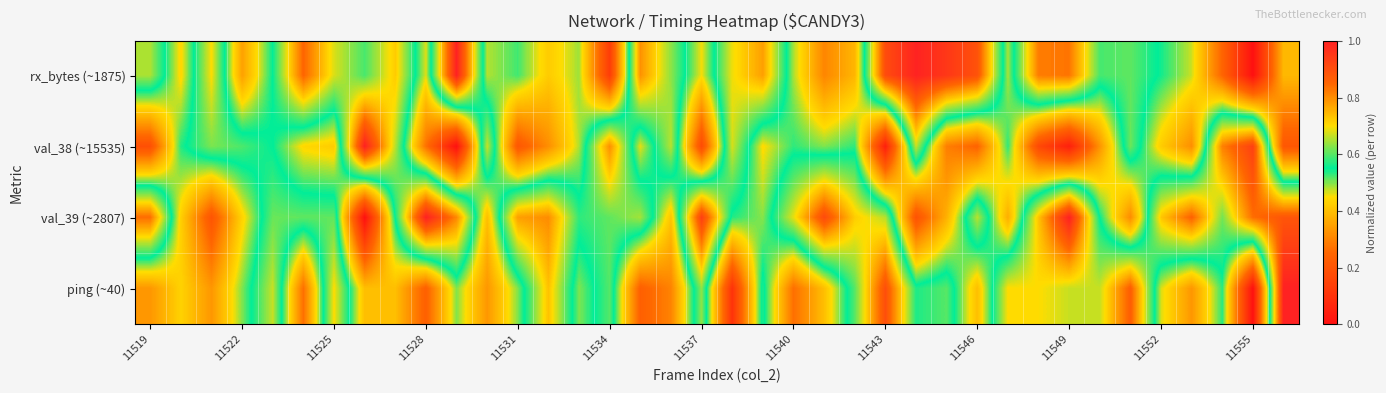

Reading left to right, extract all data points from this chart.

rx_bytes (~1875): 0.7	0.4	0.7	0.3	0.6	0.9	0.7	0.6	0.7	0.5	1.0	0.5	0.5	0.4	0.5	0.1	0.8	0.6	0.5	0.7	0.8	0.5	0.3	0.4	0.9	1.0	1.0	0.9	0.5	0.8	0.8	0.6	0.6	0.5	0.5	0.2	0.0	0.4
val_38 (~15535): 0.2	0.5	0.6	0.6	0.5	0.4	0.4	1.0	0.7	0.3	0.0	0.7	0.2	0.3	0.5	0.8	0.5	0.7	0.2	0.7	0.4	0.5	0.5	0.5	0.0	0.7	0.3	0.2	0.5	0.2	0.0	0.3	0.6	0.4	0.3	0.8	0.9	0.2
val_39 (~2807): 0.8	0.4	0.2	0.4	0.6	0.6	0.6	0.0	0.6	1.0	0.8	0.4	0.8	0.8	0.6	0.6	0.6	0.4	0.9	0.5	0.5	0.7	0.9	0.7	0.7	0.2	0.4	0.7	0.4	0.7	1.0	0.5	0.3	0.7	0.9	0.6	0.8	0.9
ping (~40): 0.3	0.4	0.3	0.5	0.7	0.3	0.7	0.4	0.4	0.2	0.5	0.3	0.5	0.7	0.5	0.6	0.2	0.3	0.6	0.1	0.6	0.3	0.4	0.6	0.9	0.6	0.6	0.4	0.7	0.7	0.7	0.7	0.9	0.5	0.3	0.5	0.0	1.0